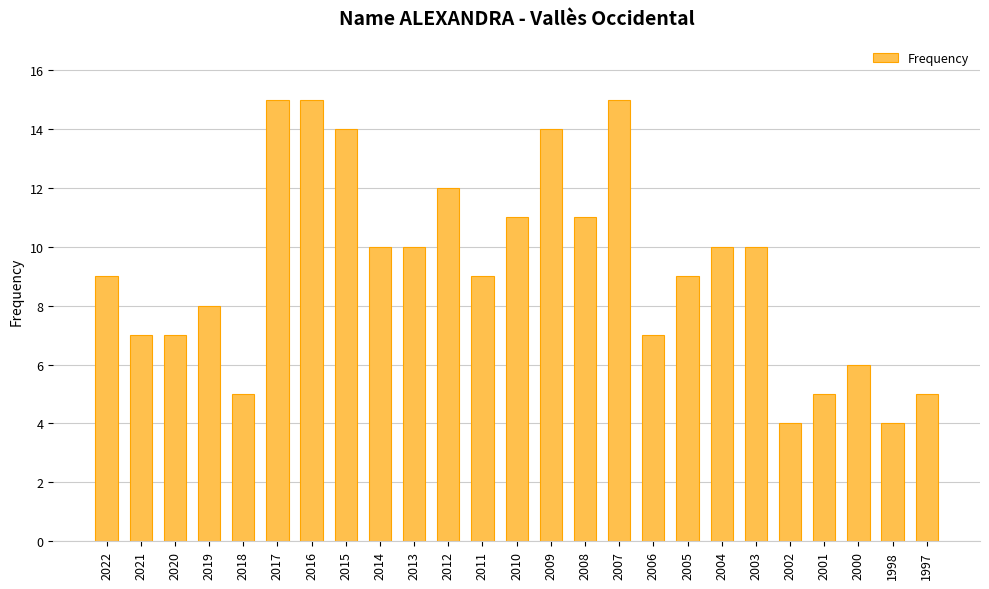

Between 2011 and 2014, which is larger?

2014